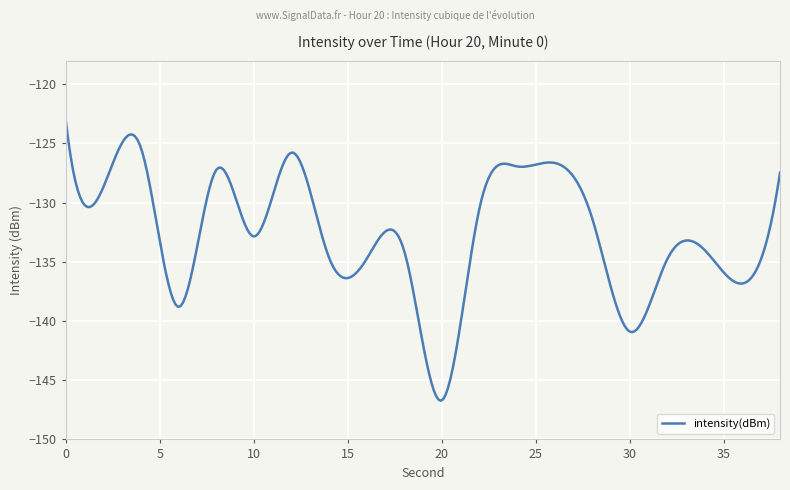

What is the minimum value shown in the chart?

-146.7